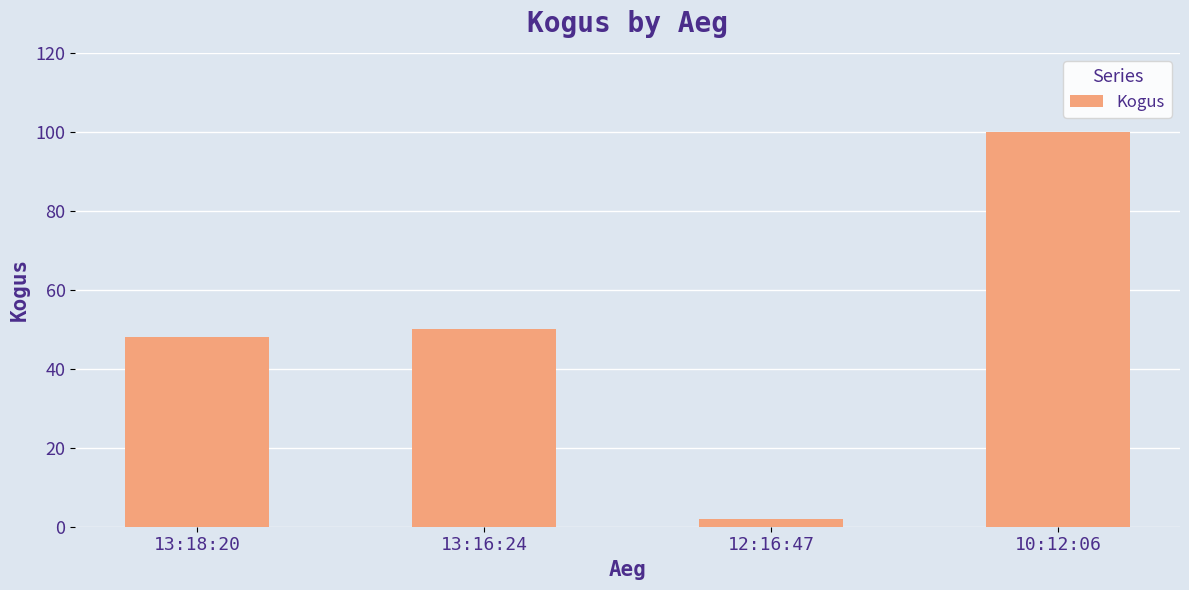

What is the change in value from 13:18:20 to 12:16:47?

-46